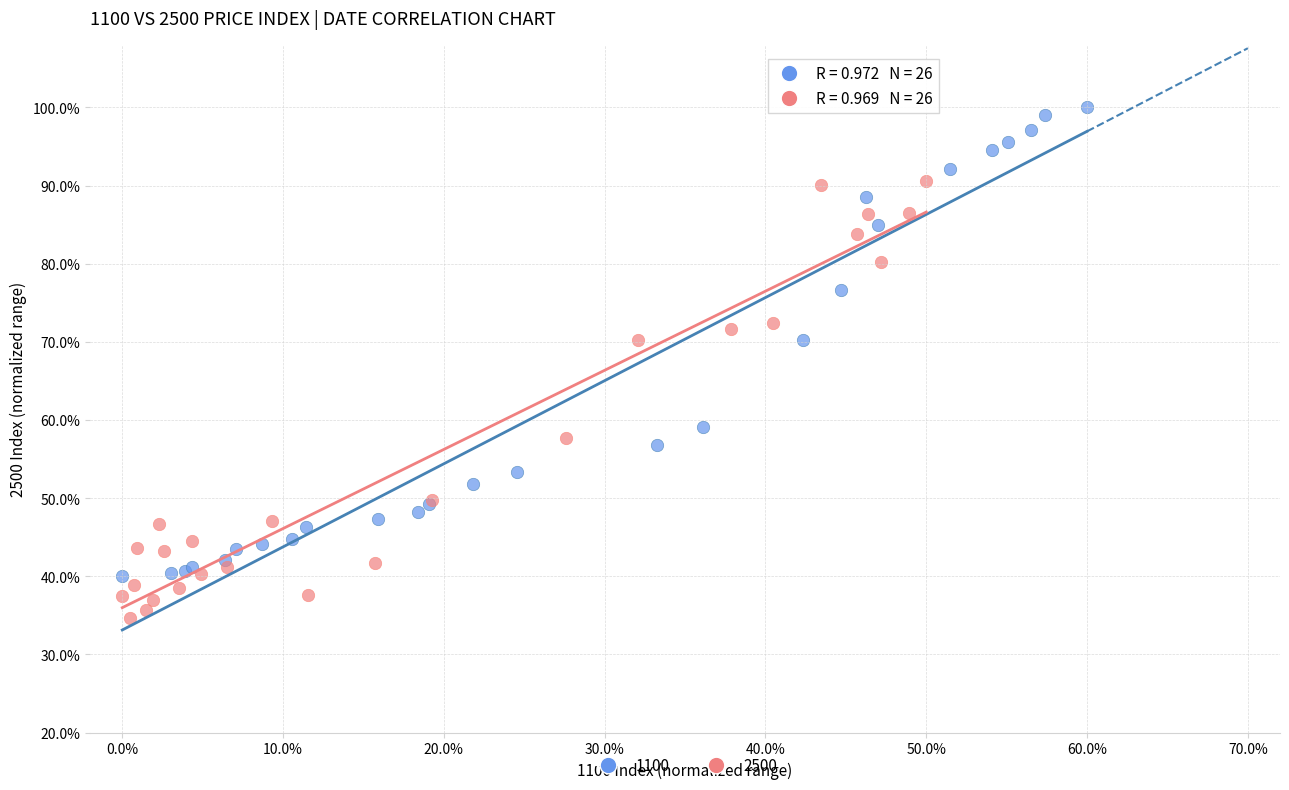

What are all the series names shown in the legend?

1100, 2500